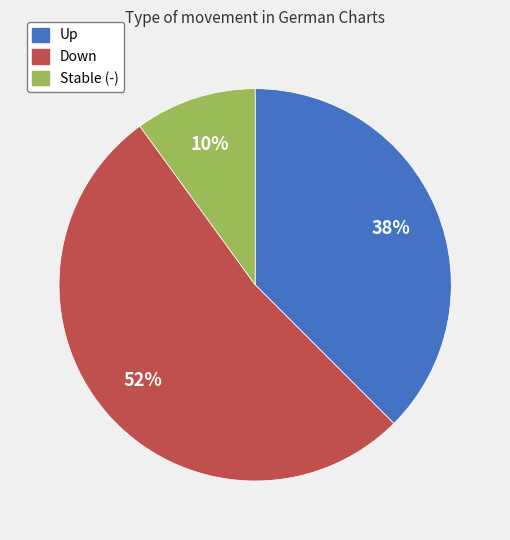

How many slices are in this pie chart?

3